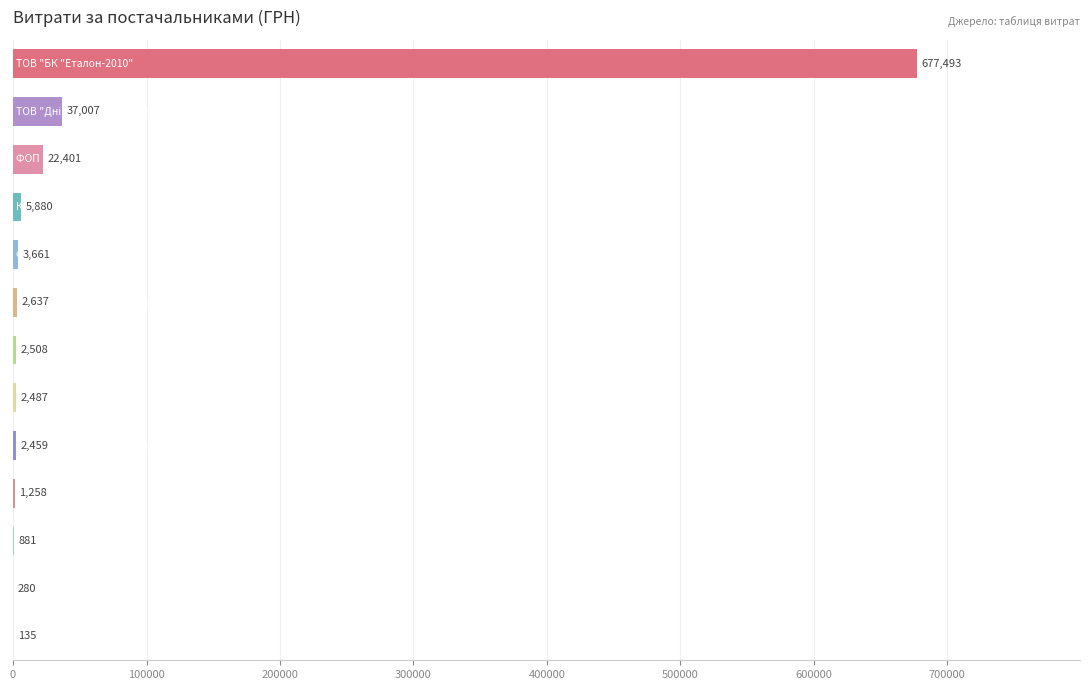

Count the number of values greater than 2508.

7